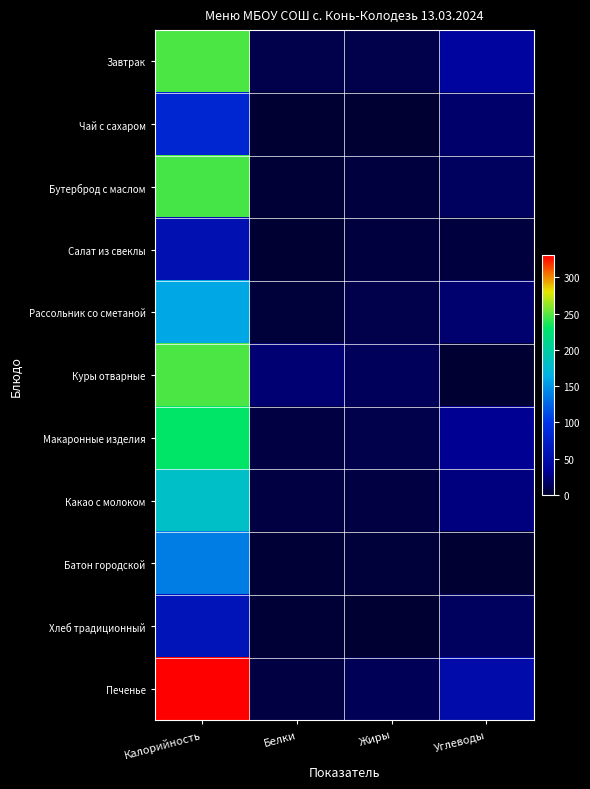

Reading left to right, transcribe all the data shown in this chart.

Завтрак: Калорийность=247	Белки=9	Жиры=8	Углеводы=39
Чай с сахаром: Калорийность=83	Белки=0	Жиры=1	Углеводы=19
Бутерброд с маслом: Калорийность=246	Белки=2	Жиры=4	Углеводы=15
Салат из свеклы: Калорийность=55	Белки=1	Жиры=4	Углеводы=5
Рассольник со сметаной: Калорийность=159	Белки=3	Жиры=9	Углеводы=20
Куры отварные: Калорийность=247	Белки=21	Жиры=14	Углеводы=0
Макаронные изделия: Калорийность=230	Белки=6	Жиры=8	Углеводы=31
Какао с молоком: Калорийность=181	Белки=6	Жиры=6	Углеводы=25
Батон городской: Калорийность=137	Белки=2	Жиры=3	Углеводы=0
Хлеб традиционный: Калорийность=60	Белки=2	Жиры=0	Углеводы=15
Печенье: Калорийность=330	Белки=6	Жиры=12	Углеводы=48